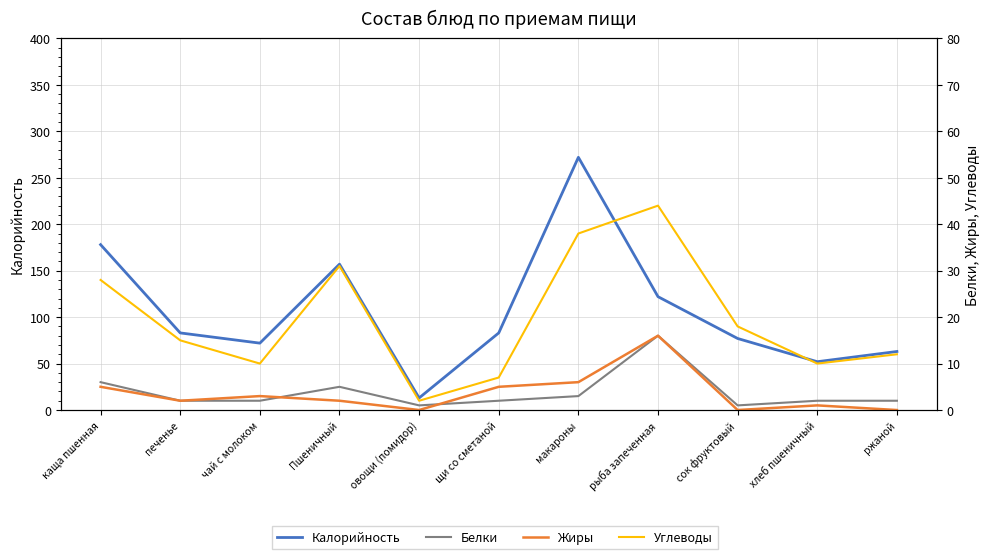

Reading left to right, transcribe all the data shown in this chart.

Калорийность: каща пшенная=178	печенье=83	чай с молоком=72	Пшеничный=157	овощи (помидор)=13	щи со сметаной=83	макароны=272	рыба запеченная=122	сок фруктовый=77	хлеб пшеничный=52	ржаной=63
Белки: каща пшенная=6	печенье=2	чай с молоком=2	Пшеничный=5	овощи (помидор)=1	щи со сметаной=2	макароны=3	рыба запеченная=16	сок фруктовый=1	хлеб пшеничный=2	ржаной=2
Жиры: каща пшенная=5	печенье=2	чай с молоком=3	Пшеничный=2	овощи (помидор)=0	щи со сметаной=5	макароны=6	рыба запеченная=16	сок фруктовый=0	хлеб пшеничный=1	ржаной=0
Углеводы: каща пшенная=28	печенье=15	чай с молоком=10	Пшеничный=31	овощи (помидор)=2	щи со сметаной=7	макароны=38	рыба запеченная=44	сок фруктовый=18	хлеб пшеничный=10	ржаной=12